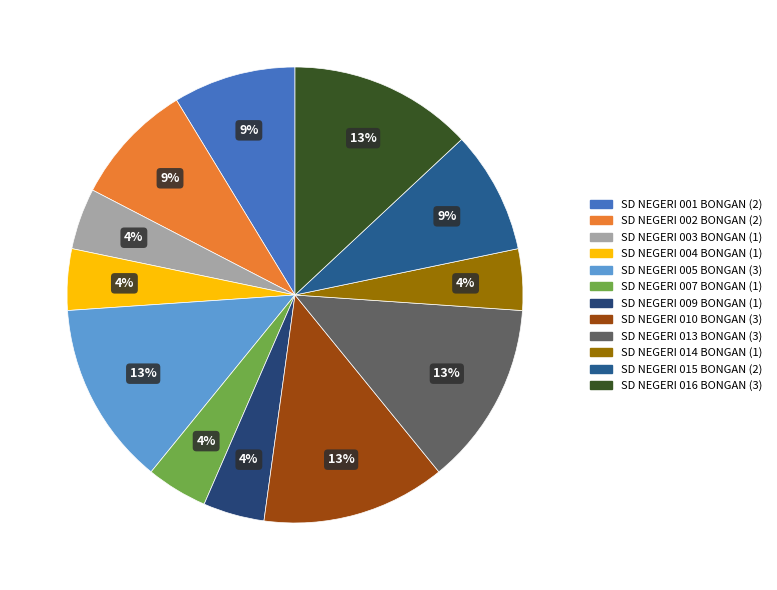

Which slice is the smallest?

SD NEGERI 003 BONGAN